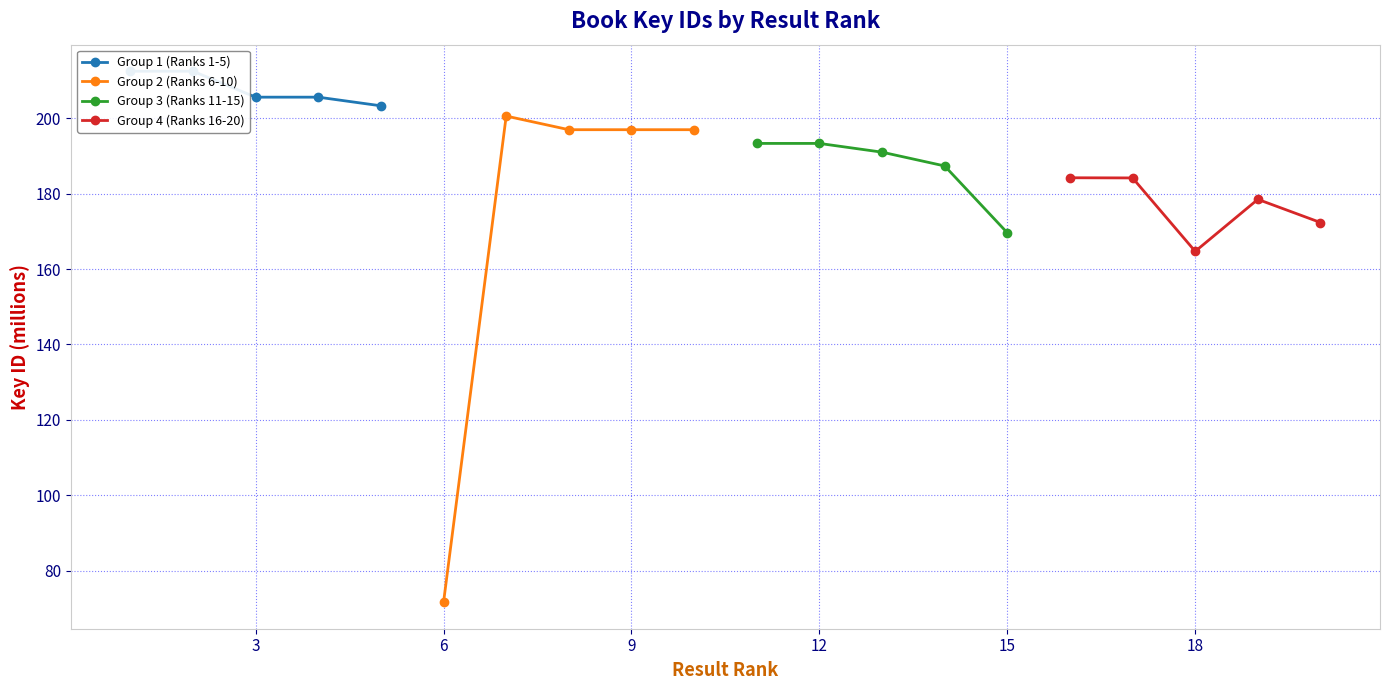

What is the sum of all Group 1 (Ranks 1-5) values?

1039.4